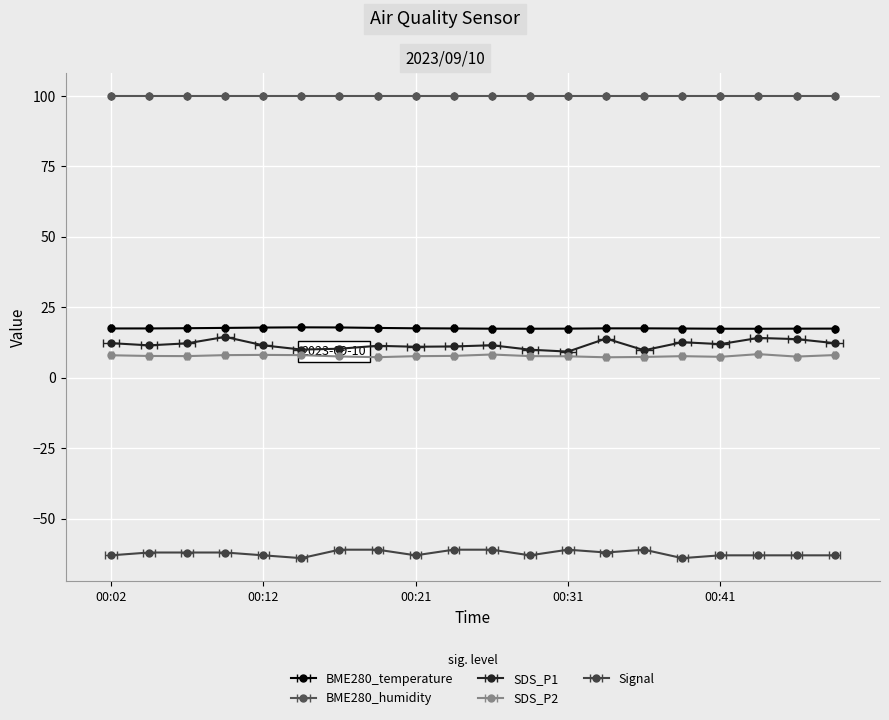

Where is the first local minimum for SDS_P2?

00:07